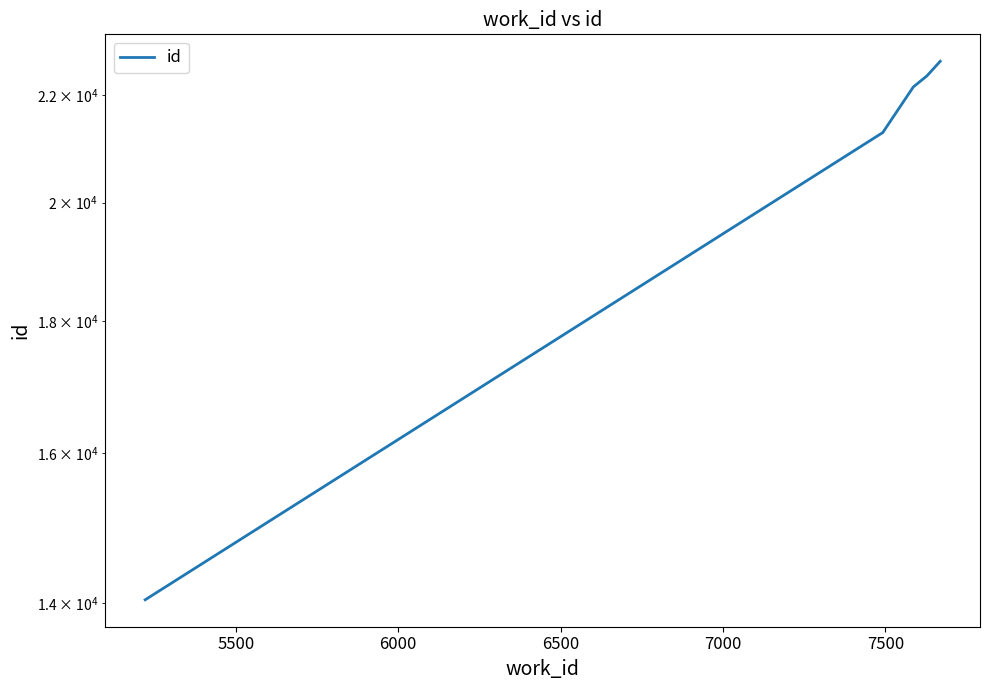

Between 7000 and 5500, which is larger?

7000